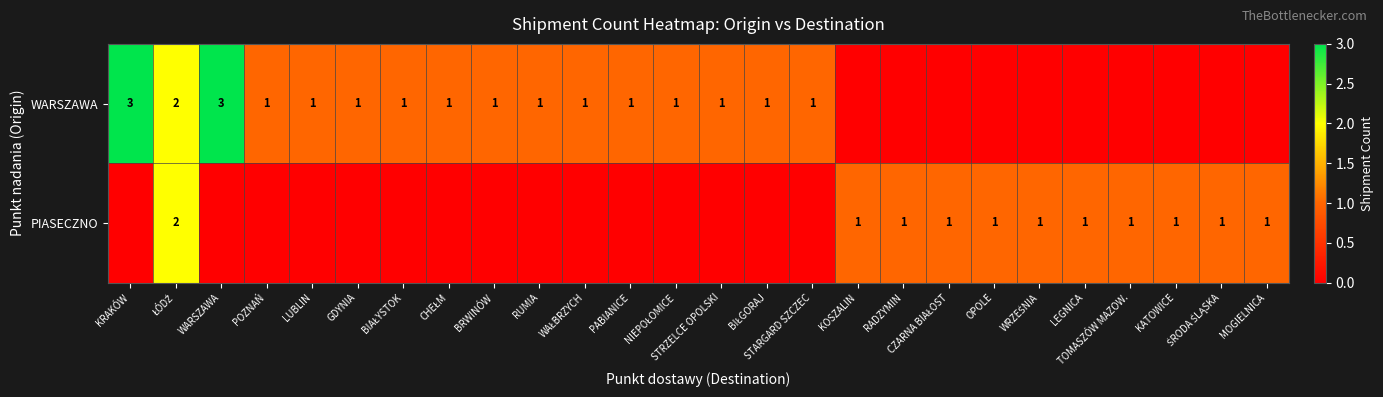

Which category has the lowest value across all series?

KOSZALIN